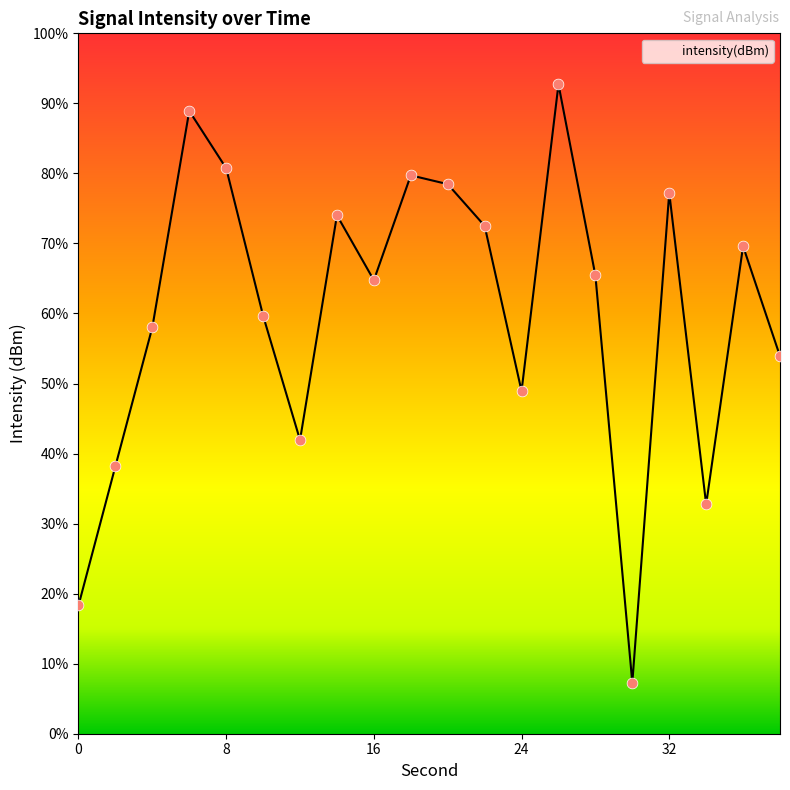

What is the change in value from 8 to 18?

-0.3